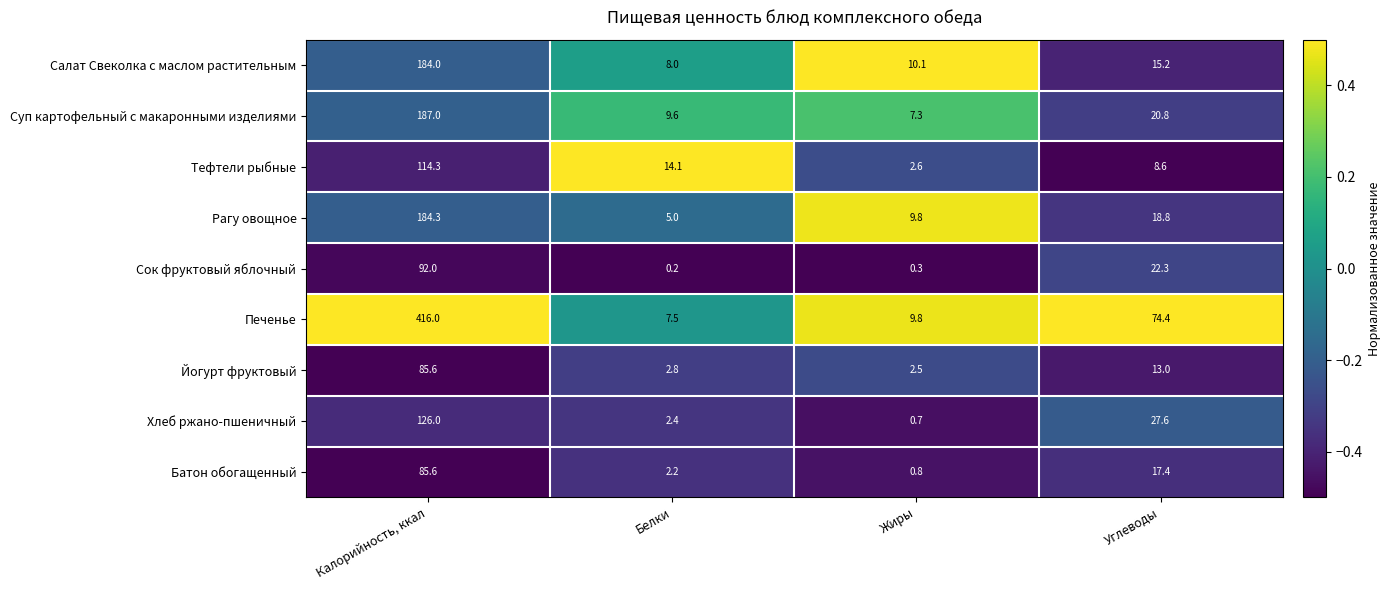

At how many categories does at least one series exceed 0?

4